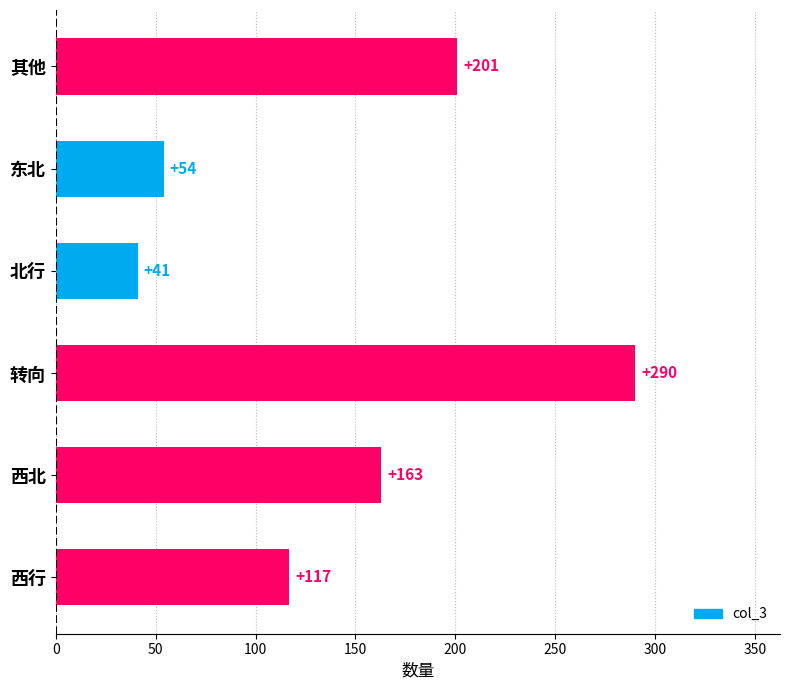

Which label corresponds to the smallest value in the chart?

北行